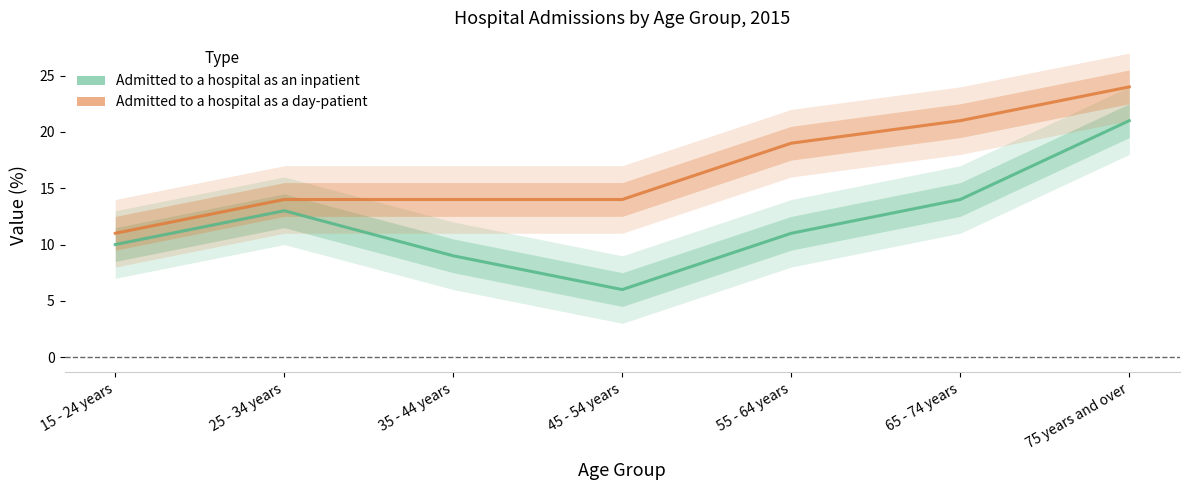

What is the spread (max minus min) of values at 65 - 74 years?

7